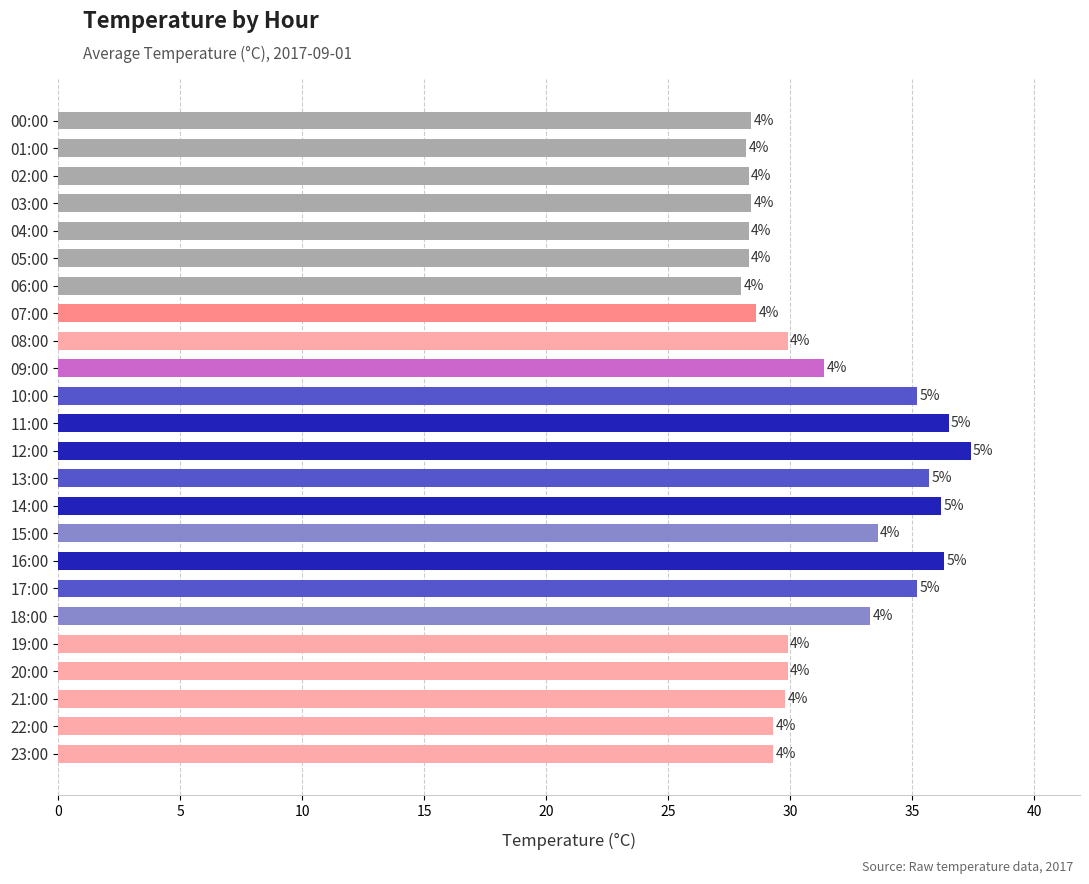

How many bars are there in total?

24